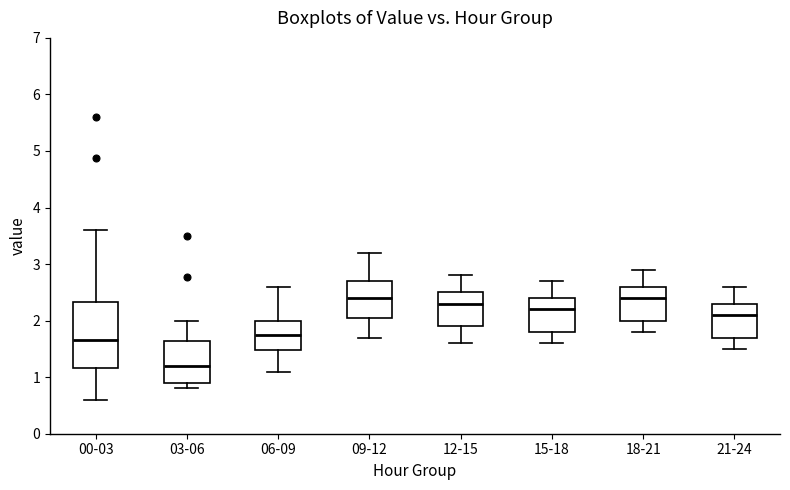

Which box's median line is the lowest?

03-06